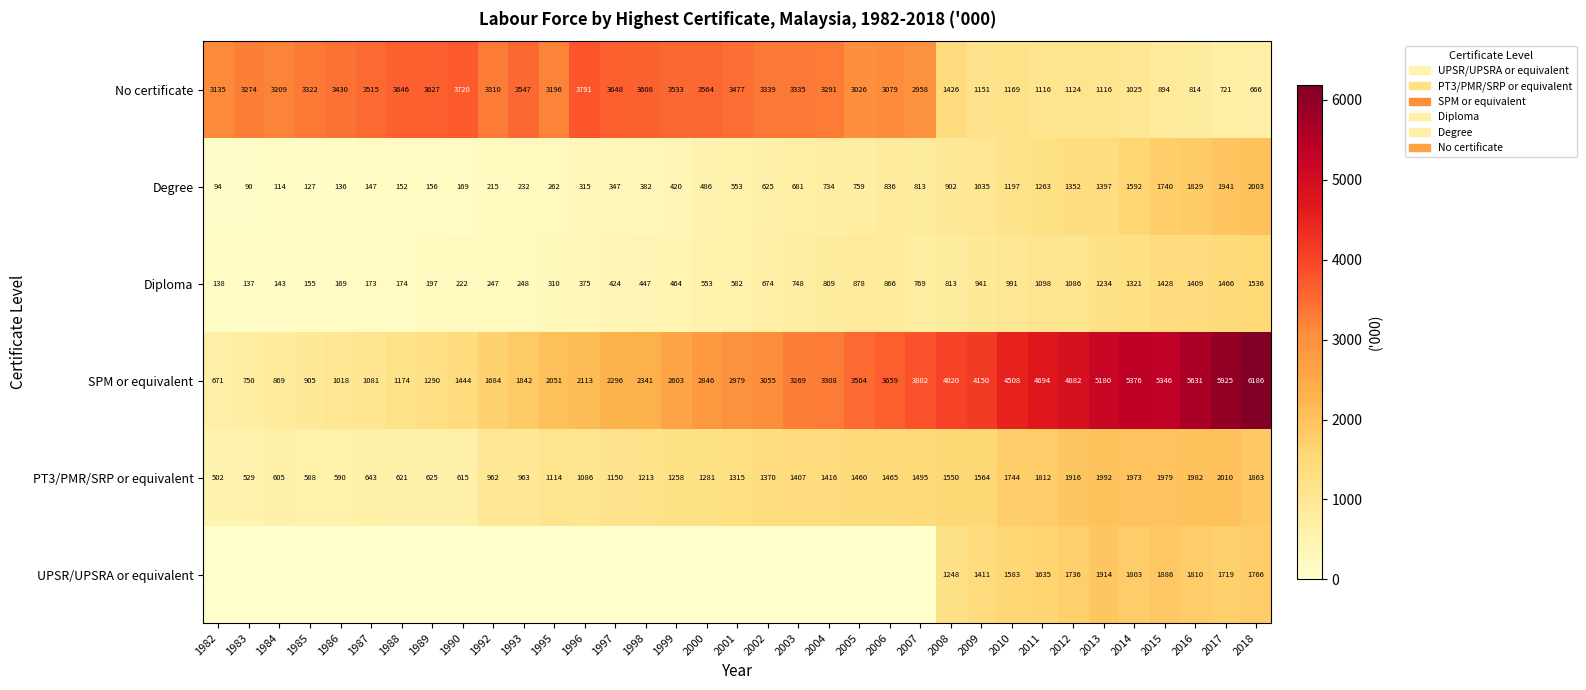

Which category has the lowest value across all series?

1982